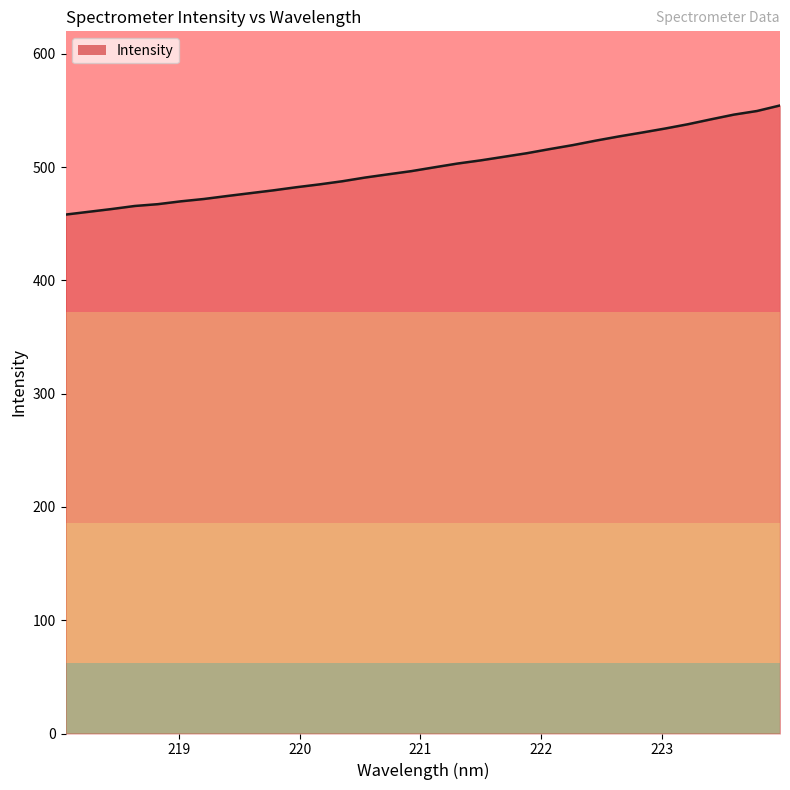

What is the difference between the maximum and minimum values?

96.4